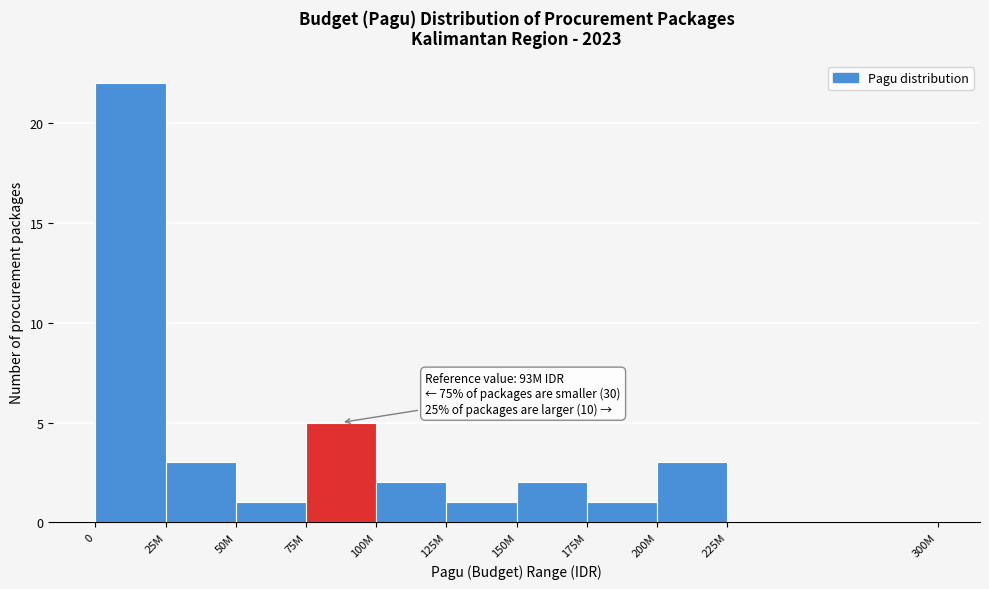

Reading right to left, list all the values displayed in this chart.

225M=0	200M=3	175M=1	150M=2	125M=1	100M=2	75M=5	50M=1	25M=3	0=22